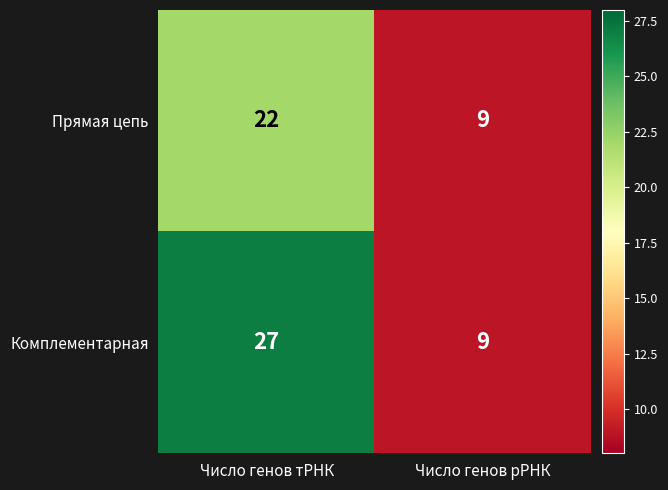

Is it true that Прямая цепь equals 13 at Число генов рРНК?

False